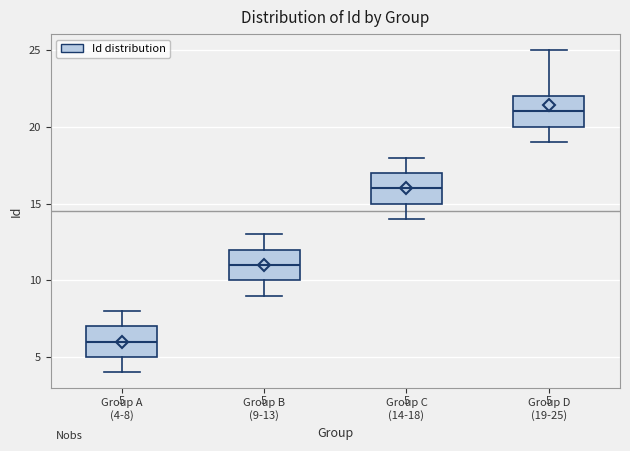

Which box's median line is the lowest?

Group A (4-8)